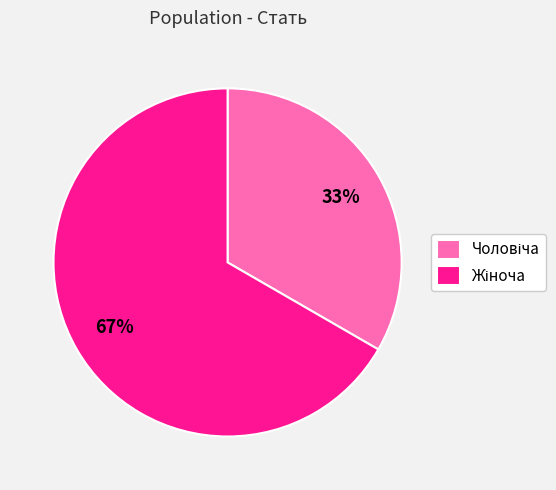

Is there a majority slice in this chart?

Yes